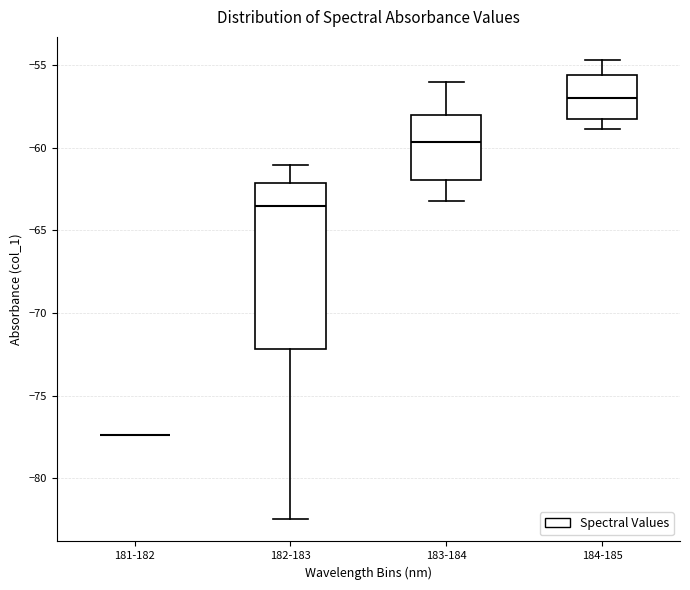

Reading left to right, read every box against the y-axis: the position of its median line, the range the box covers, and the ends of its whiskers. The values are not printed on the chart, so give them approximately, as read against the axis.

181-182: box collapsed to a line at -77.5, whiskers -77.5 to -77.5
182-183: median -63.5, box -72.0 to -62.0, whiskers -82.5 to -61.0
183-184: median -59.5, box -62.0 to -58.0, whiskers -63.0 to -56.0
184-185: median -57.0, box -58.0 to -55.5, whiskers -59.0 to -54.5